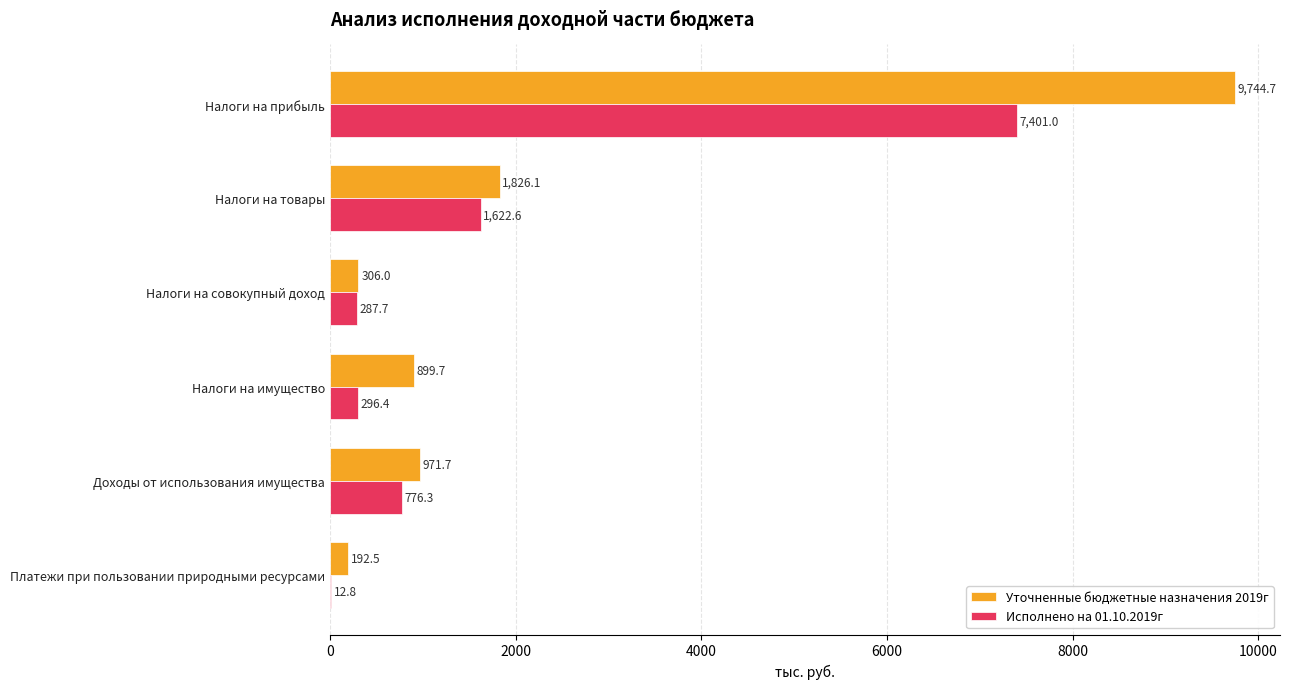

At which label does Исполнено на 01.10.2019г reach its peak?

Налоги на прибыль